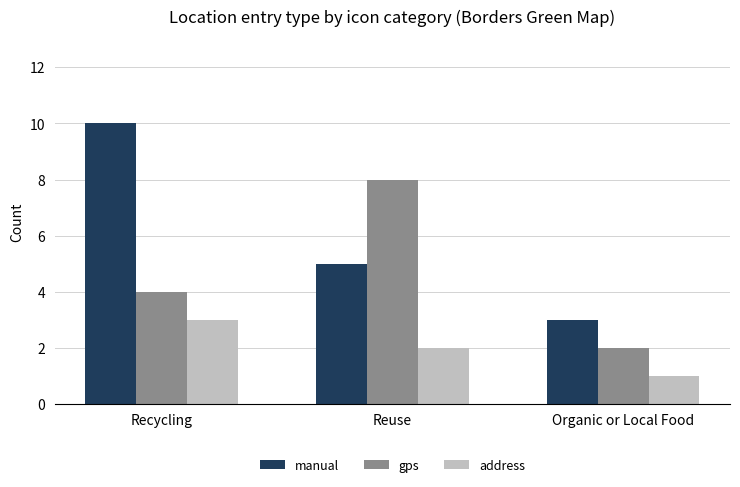

How many categories are shown in the chart?

3